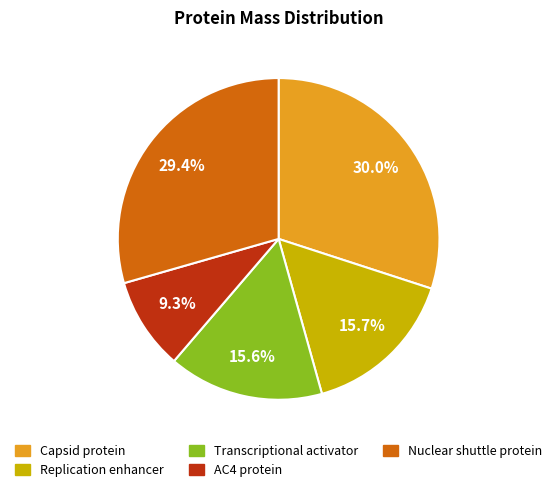

How much of the chart is everything except Replication enhancer?

84.3%